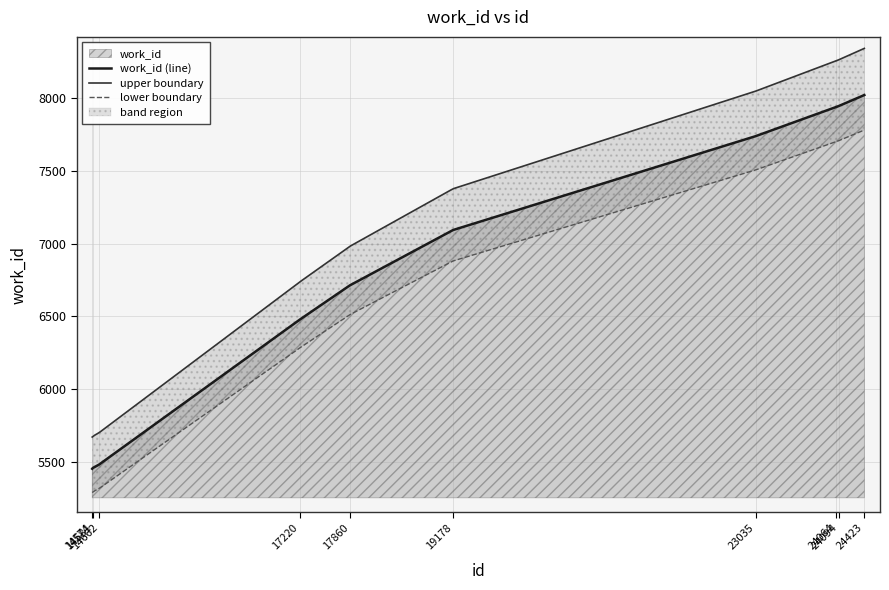

Where does the data first go above 7094?

23035